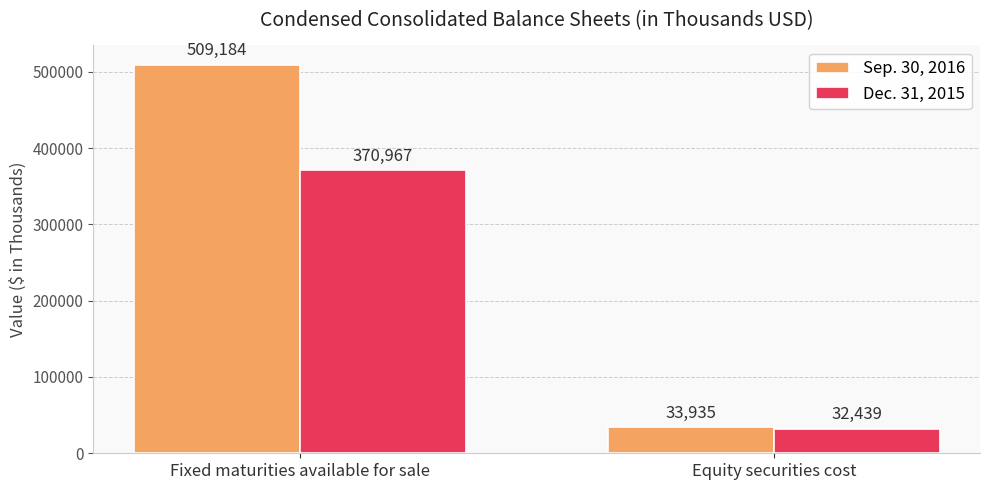

What is the average value of the Sep. 30, 2016 series?

271560